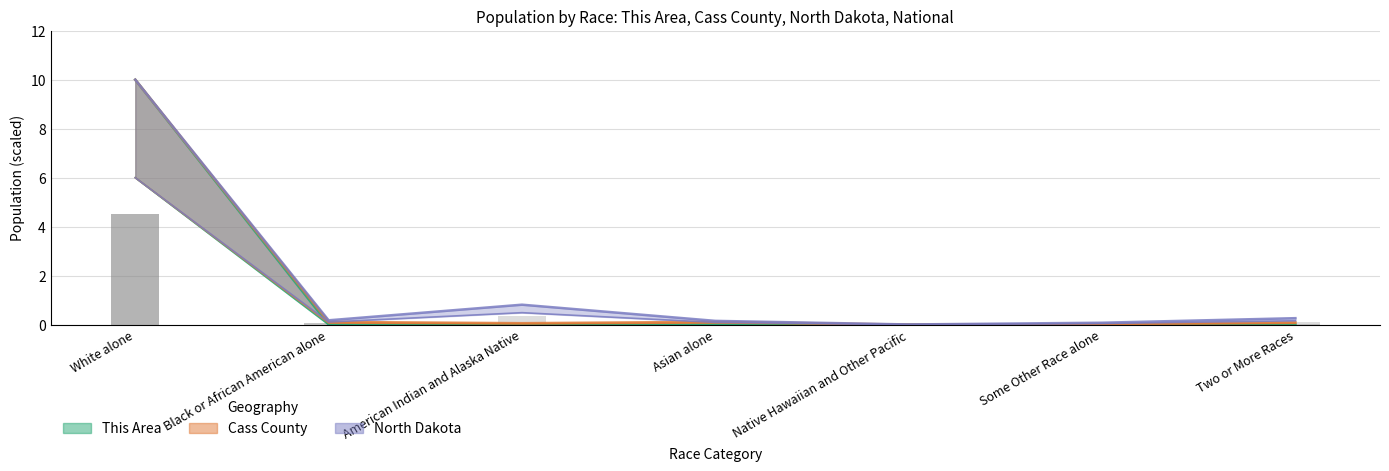

At which label does Cass County reach its minimum?

Native Hawaiian and Other Pacific